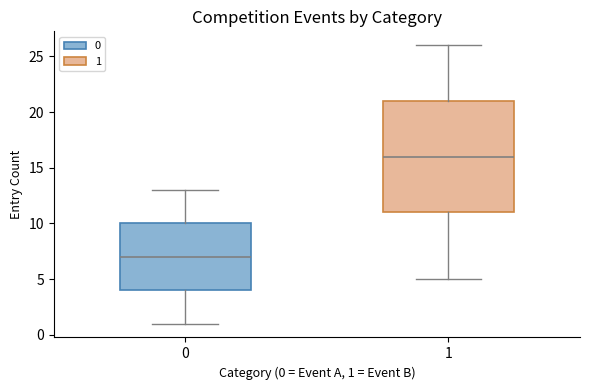

Reading left to right, transcribe this box plot: for each box, give where its median line is, the range the box spans, and where its two whiskers end, as read against the y-axis. The values are not printed on the chart, so give them approximately, as read against the axis.

0: median 7, box 4 to 10, whiskers 1 to 13
1: median 16, box 11 to 21, whiskers 5 to 26